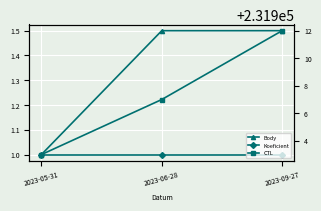

Reading left to right, what are all the values shown in this chart?

Body: 2023-05-31=1.0	2023-06-28=1.5	2023-09-27=1.5
Koeficient: 2023-05-31=1.0	2023-06-28=1.0	2023-09-27=1.0
CTL: 2023-05-31=231903.0	2023-06-28=231907.0	2023-09-27=231912.0